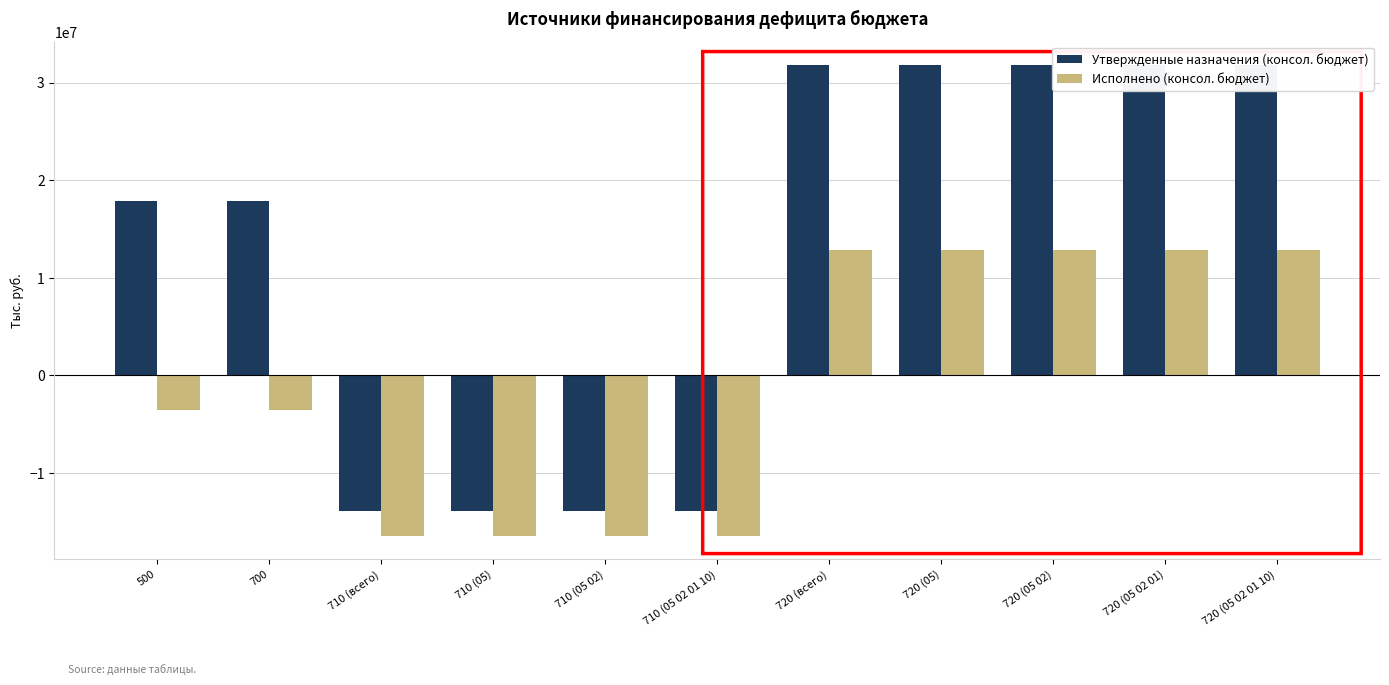

Rank the categories by Исполнено (консол. бюджет) value from highest to lowest.

720 (всего), 720 (05), 720 (05 02), 720 (05 02 01), 720 (05 02 01 10), 500, 700, 710 (всего), 710 (05), 710 (05 02), 710 (05 02 01 10)